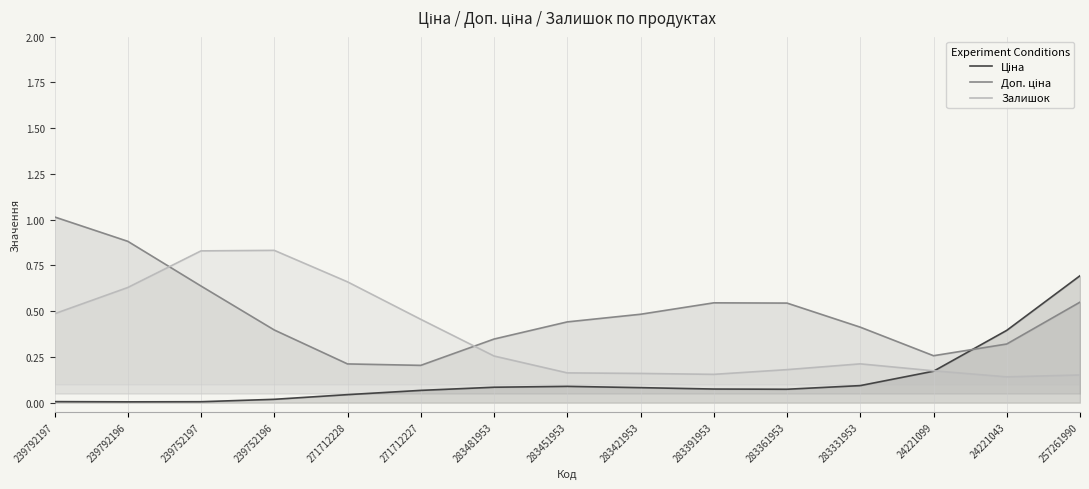

Reading left to right, extract all data points from this chart.

Ціна: 239792197=0.0	239792196=0.0	239752197=0.0	239752196=0.0	271712228=0.0	271712227=0.1	283481953=0.1	283451953=0.1	283421953=0.1	283391953=0.1	283361953=0.1	283331953=0.1	24221099=0.2	24221043=0.4	257261990=0.7
Доп. ціна: 239792197=1.0	239792196=0.9	239752197=0.6	239752196=0.4	271712228=0.2	271712227=0.2	283481953=0.3	283451953=0.4	283421953=0.5	283391953=0.5	283361953=0.5	283331953=0.4	24221099=0.3	24221043=0.3	257261990=0.5
Залишок: 239792197=0.5	239792196=0.6	239752197=0.8	239752196=0.8	271712228=0.7	271712227=0.5	283481953=0.3	283451953=0.2	283421953=0.2	283391953=0.2	283361953=0.2	283331953=0.2	24221099=0.2	24221043=0.1	257261990=0.2